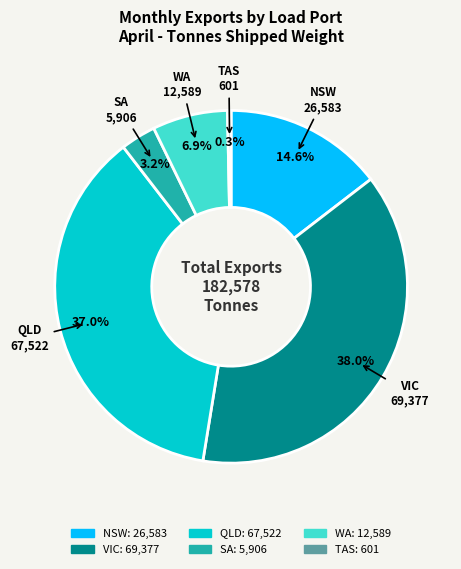

What percentage do WA and SA together represent?

10.1%